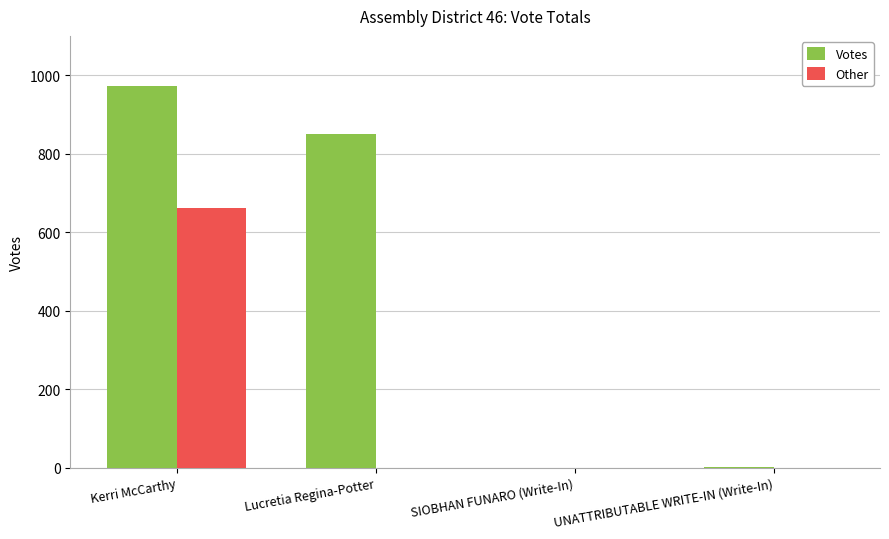

What is the sum of the Other values at UNATTRIBUTABLE WRITE-IN (Write-In) and Kerri McCarthy?

662